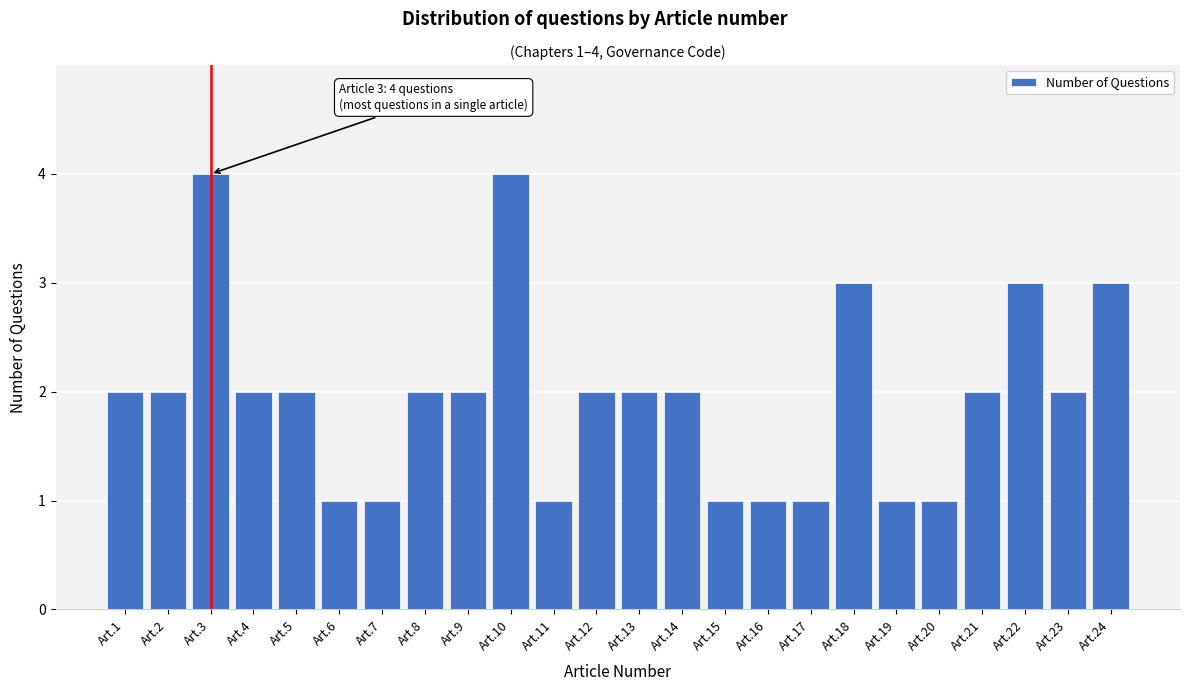

Reading left to right, list all the values displayed in this chart.

Art.1=2	Art.2=2	Art.3=4	Art.4=2	Art.5=2	Art.6=1	Art.7=1	Art.8=2	Art.9=2	Art.10=4	Art.11=1	Art.12=2	Art.13=2	Art.14=2	Art.15=1	Art.16=1	Art.17=1	Art.18=3	Art.19=1	Art.20=1	Art.21=2	Art.22=3	Art.23=2	Art.24=3